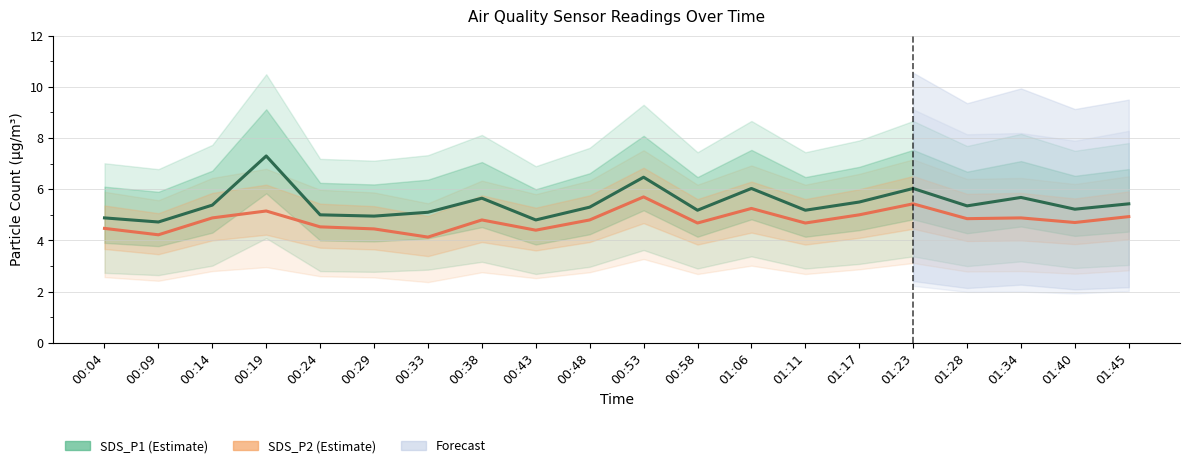

True or false: SDS_P2 and SDS_P1 intersect in this chart.

False